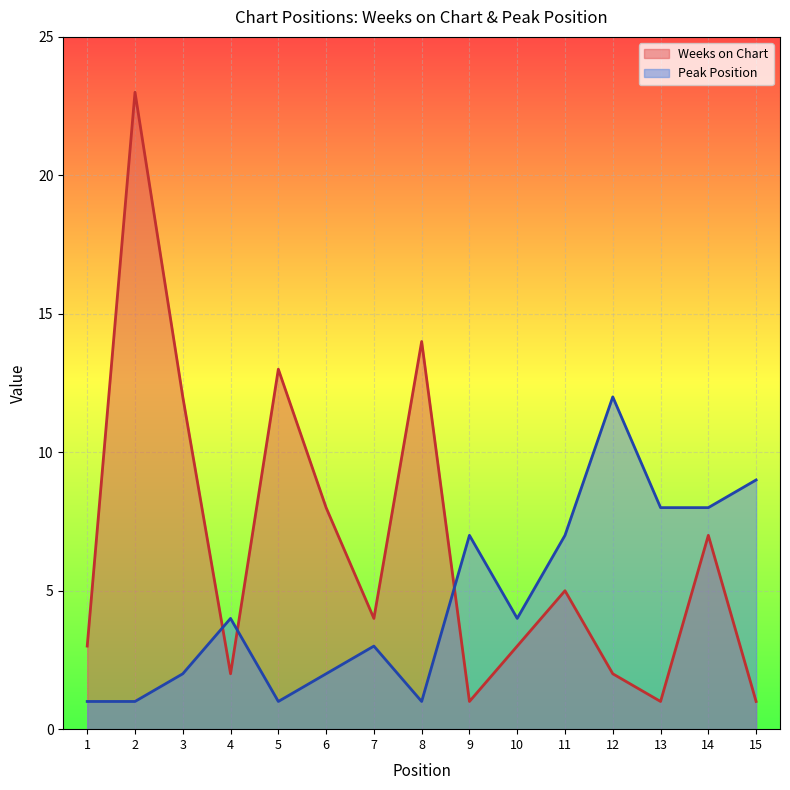

Reading left to right, extract all data points from this chart.

Weeks on Chart: 3	23	12	2	13	8	4	14	1	3	5	2	1	7	1
Peak Position: 1	1	2	4	1	2	3	1	7	4	7	12	8	8	9